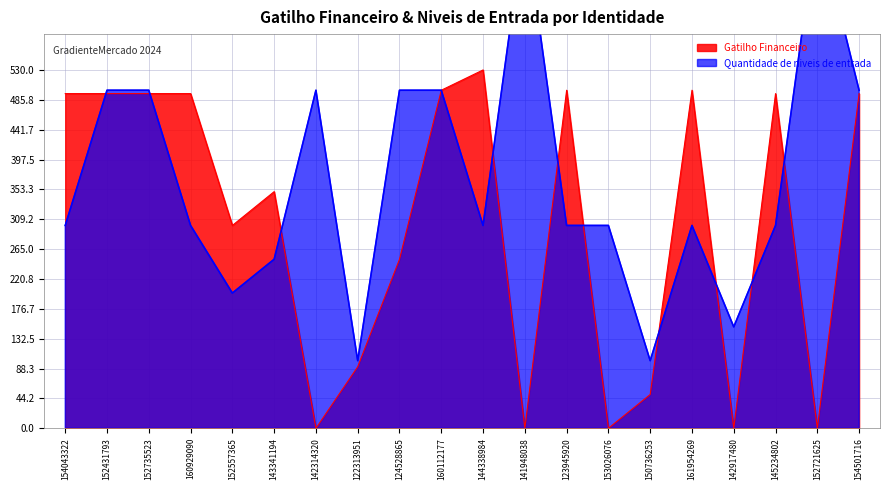

Reading left to right, extract all data points from this chart.

Gatilho Financeiro: 495	495	495	495	300	350	0	91	250	500	530	0	500	0	50	500	0	495	0	495
Quantidade de niveis de entrada: 300	500	500	300	200	250	500	100	500	500	300	750	300	300	100	300	150	300	750	500